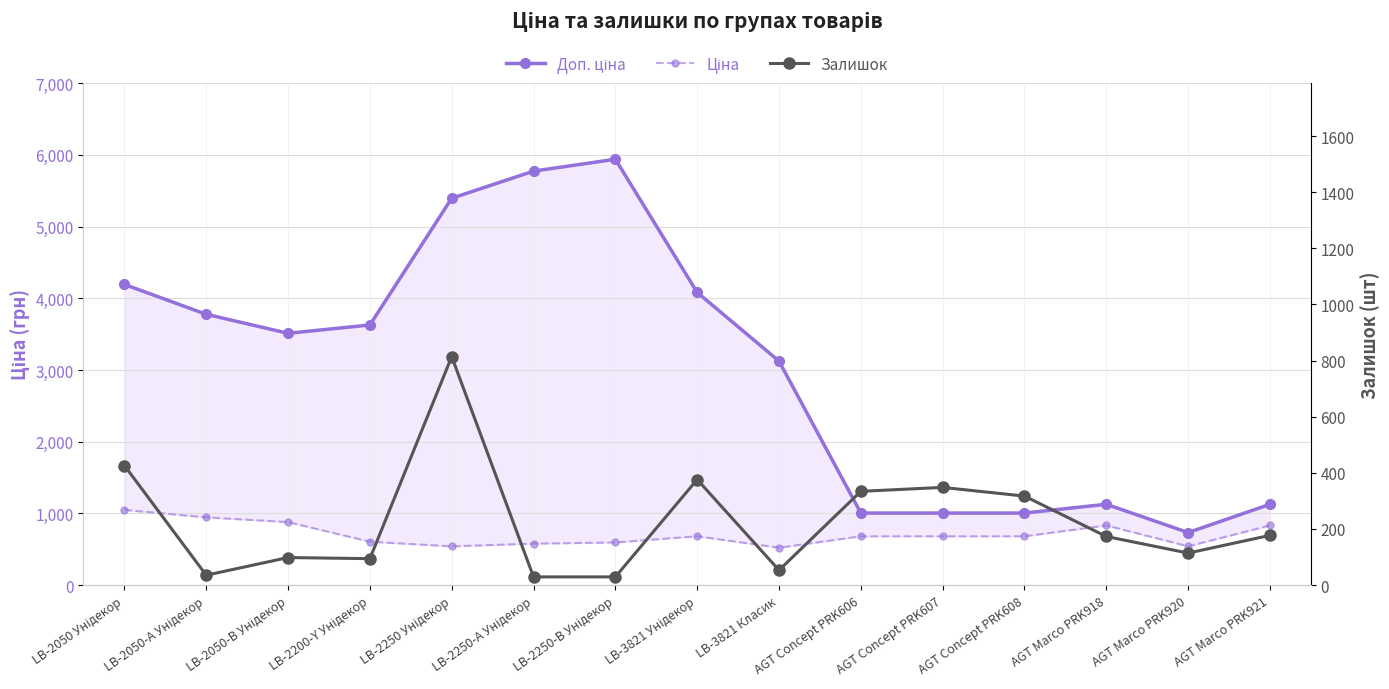

Where is Ціна nearest to the value 784?

AGT Marco PRK918